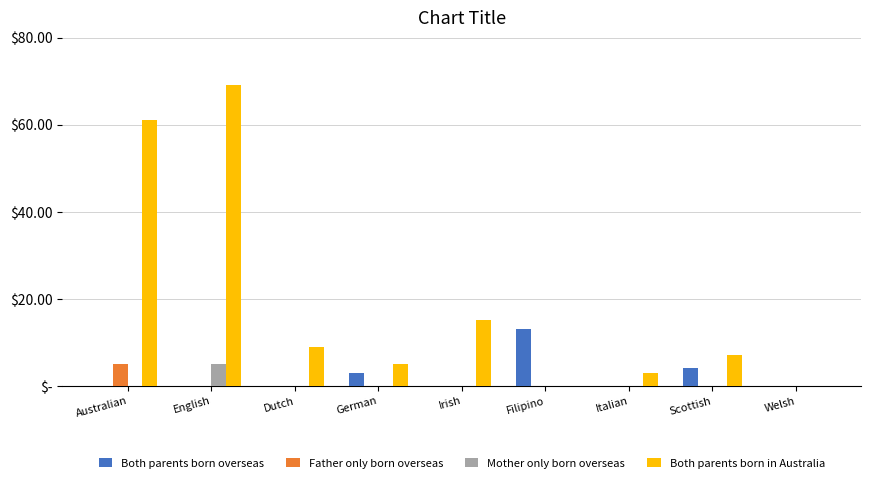

Where is Mother only born overseas nearest to the value 2?

Australian